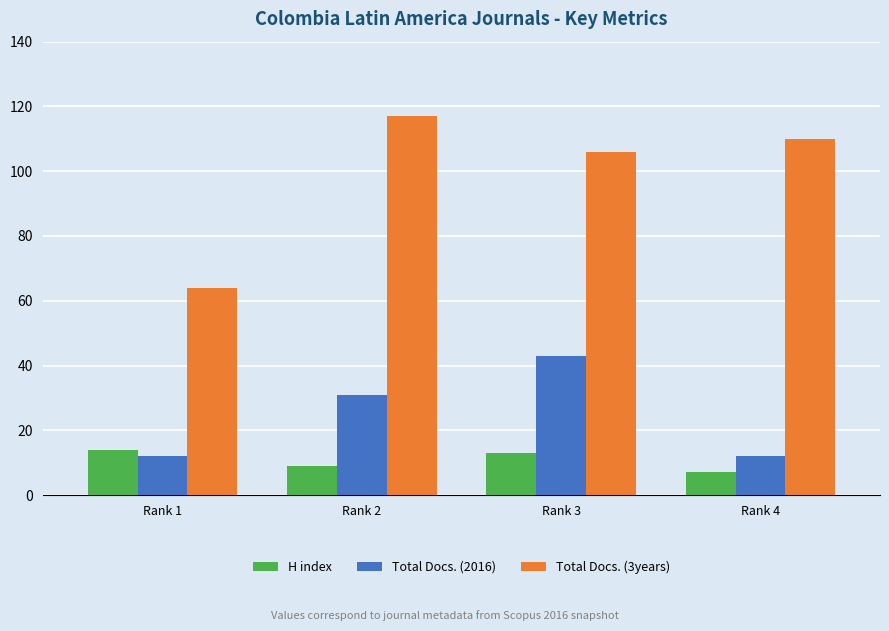

At which category is the sum across all series the highest?

Rank 3